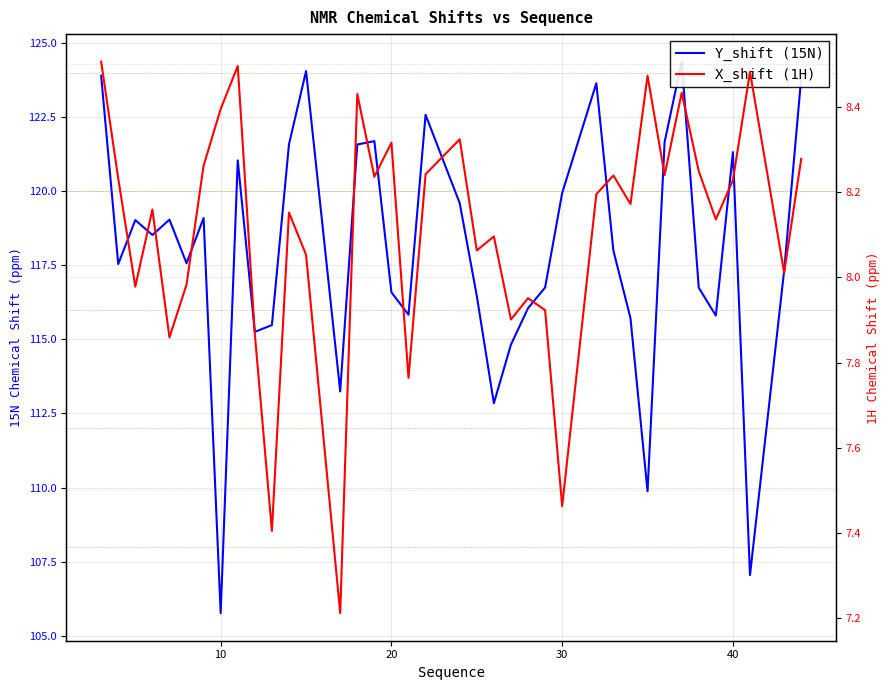

At how many categories does at least one series exceed 92?

38